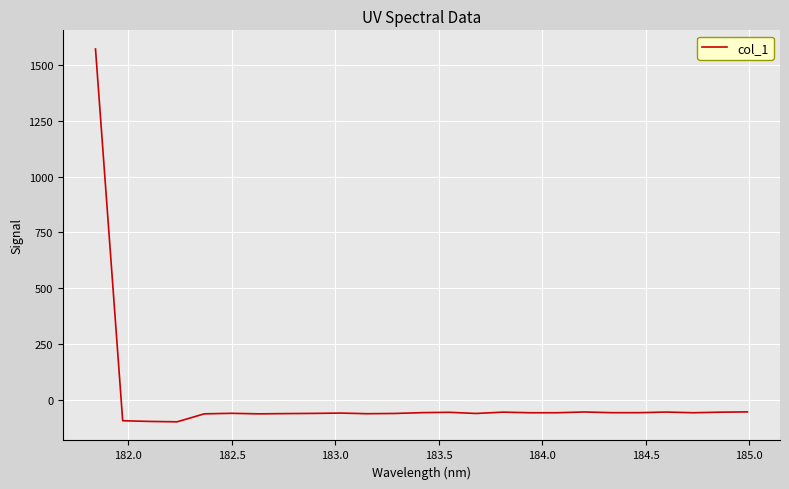

What is the smallest value displayed?

-96.8